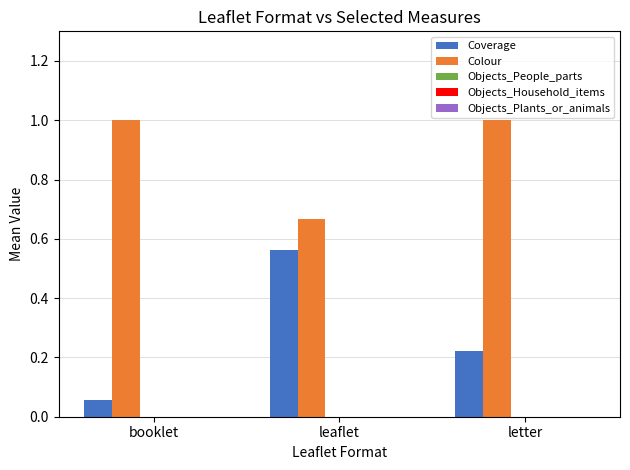

What is the greatest value displayed?

1.0